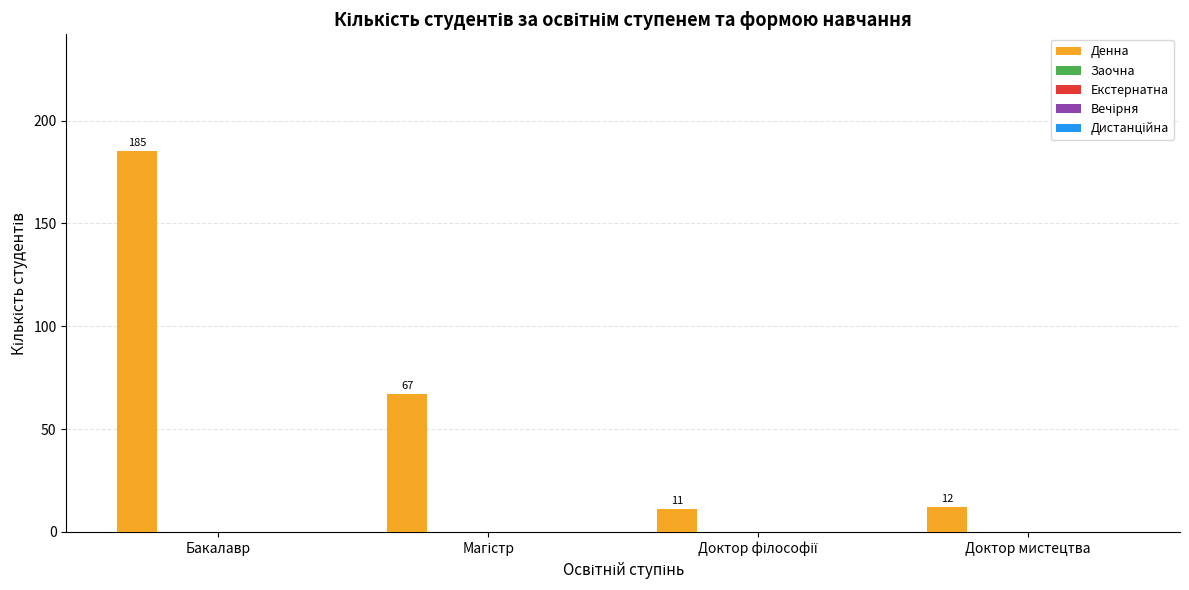

What is the minimum value shown in the chart?

11